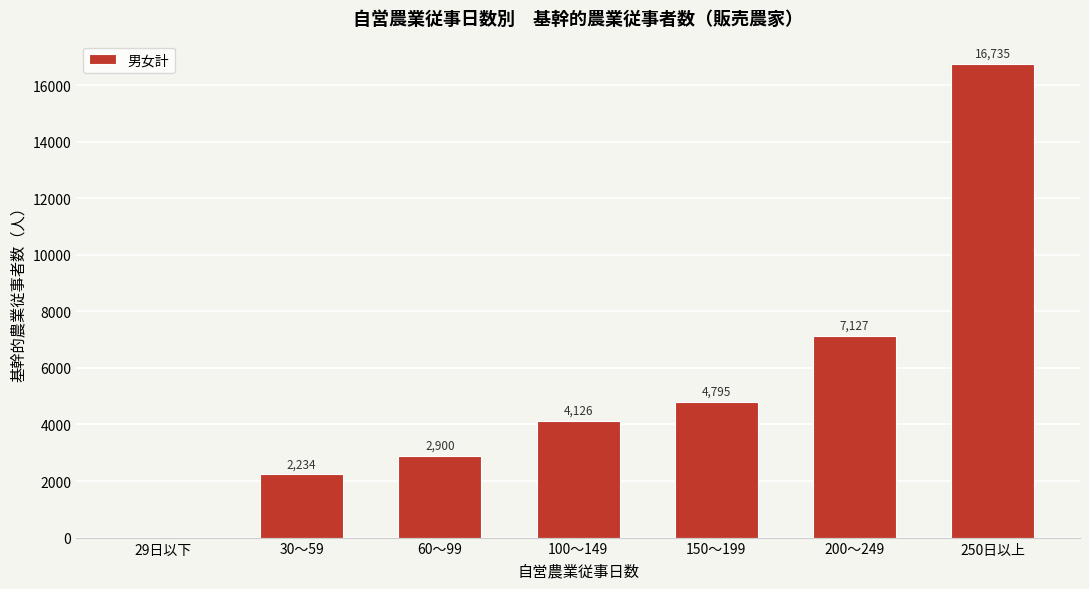

Reading right to left, transcribe all the data shown in this chart.

250日以上=16735	200～249=7127	150～199=4795	100～149=4126	60～99=2900	30～59=2234	29日以下=0